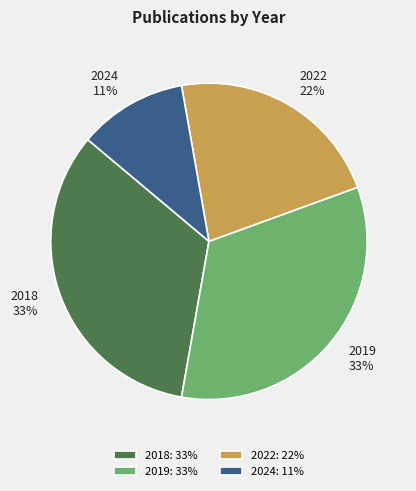

Count the number of slices in the pie.

4